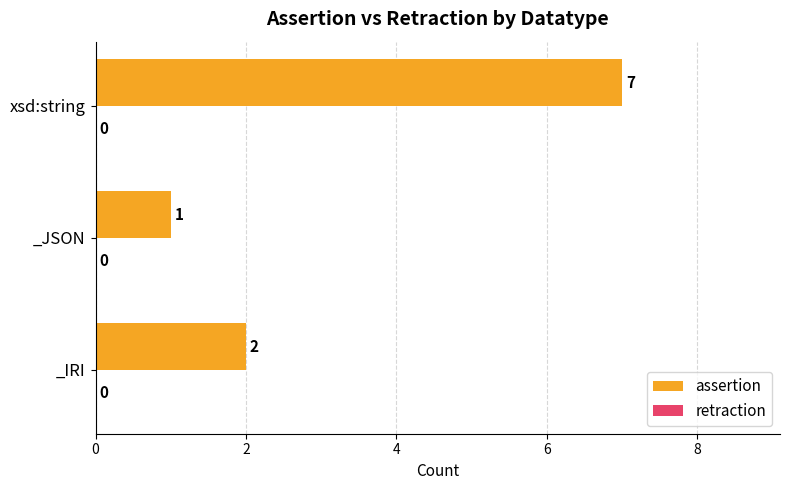

Rank the categories by value from lowest to highest.

_JSON, _IRI, xsd:string